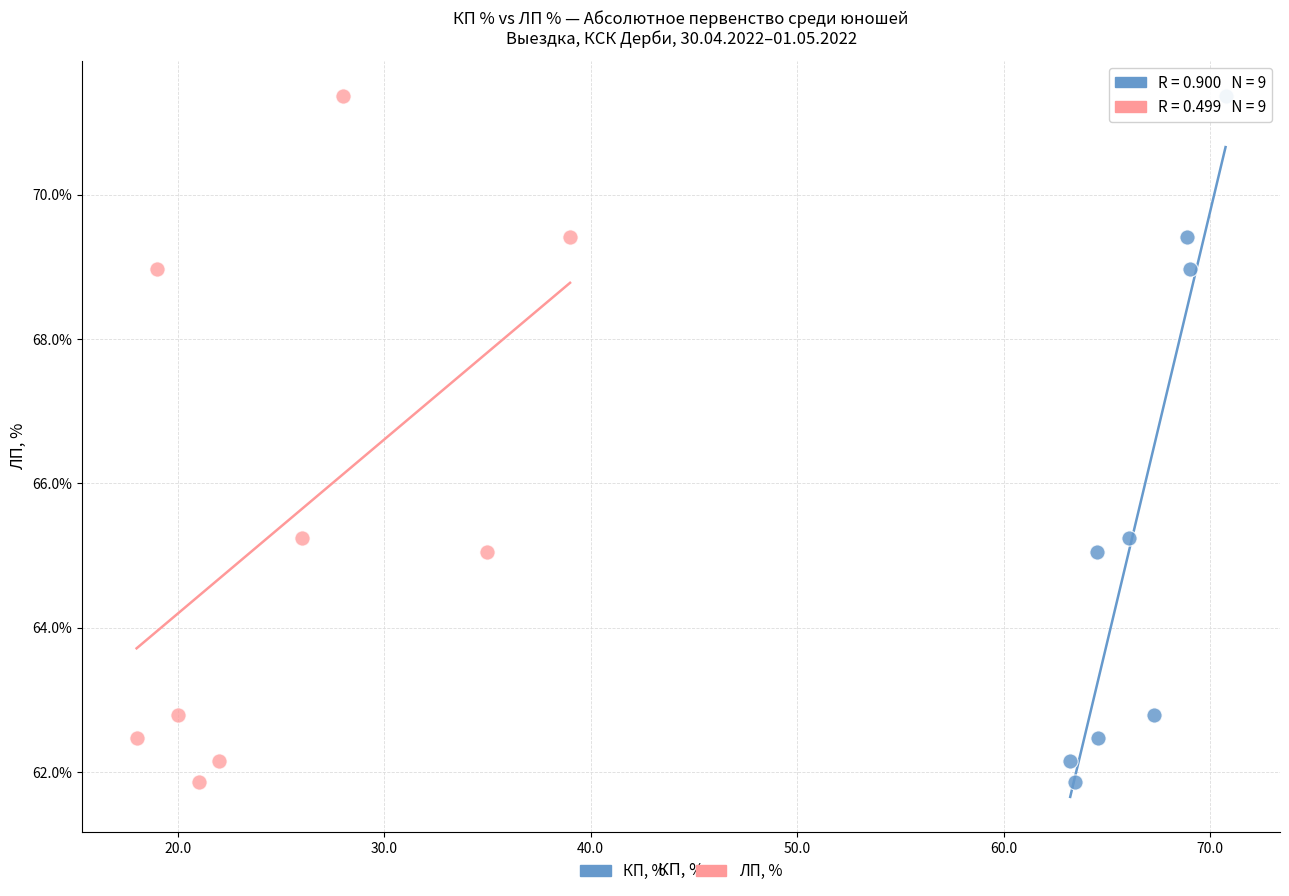

What are all the series names shown in the legend?

КП, %, ЛП, %